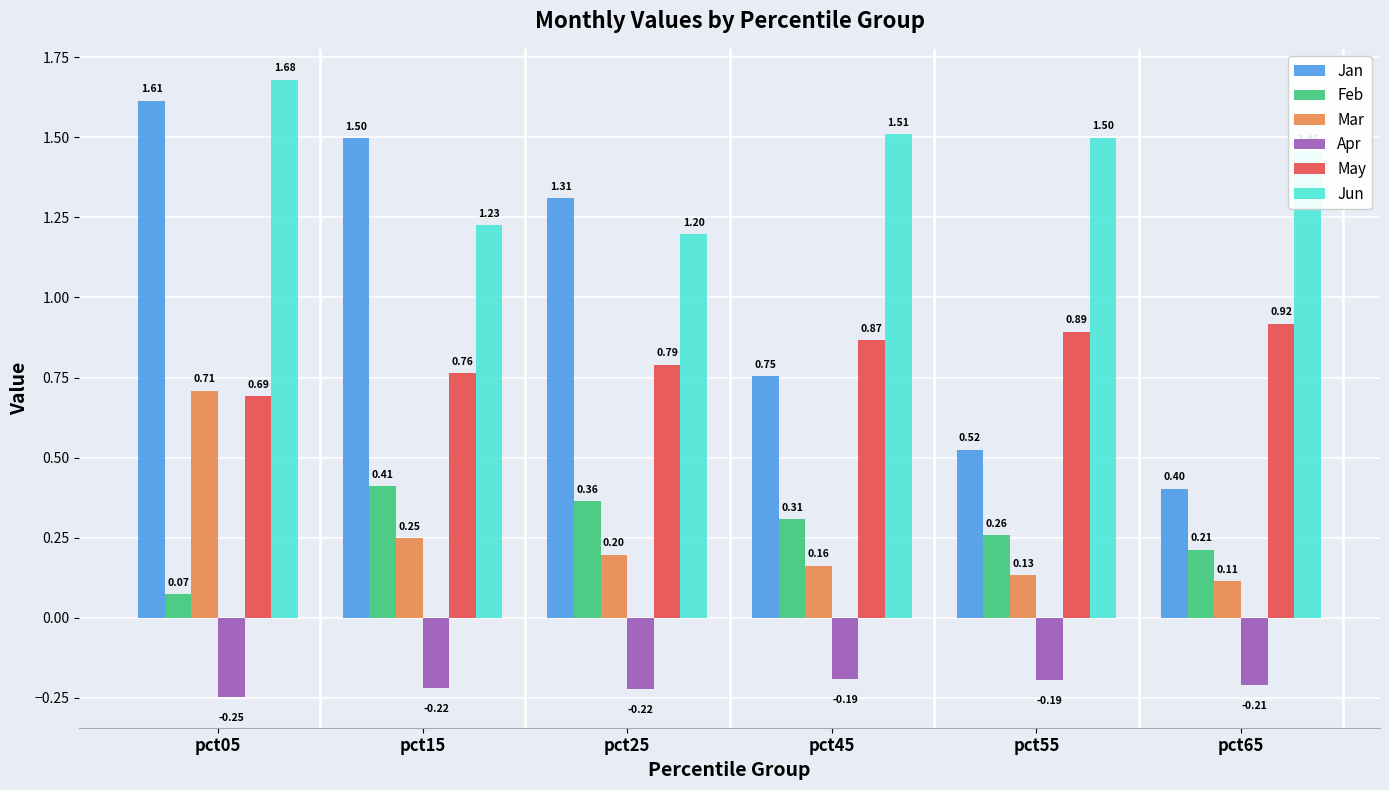

What is the sum of all May values?

4.9